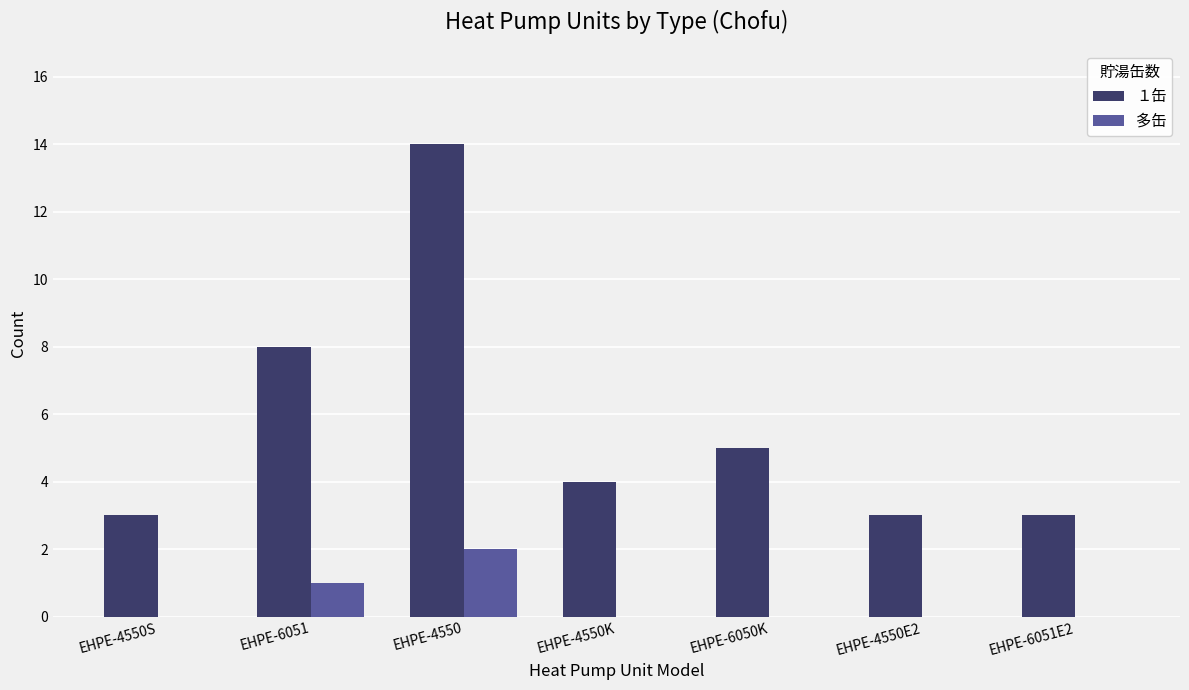

Between EHPE-4550 and EHPE-6050K, which series saw the biggest shift?

１缶